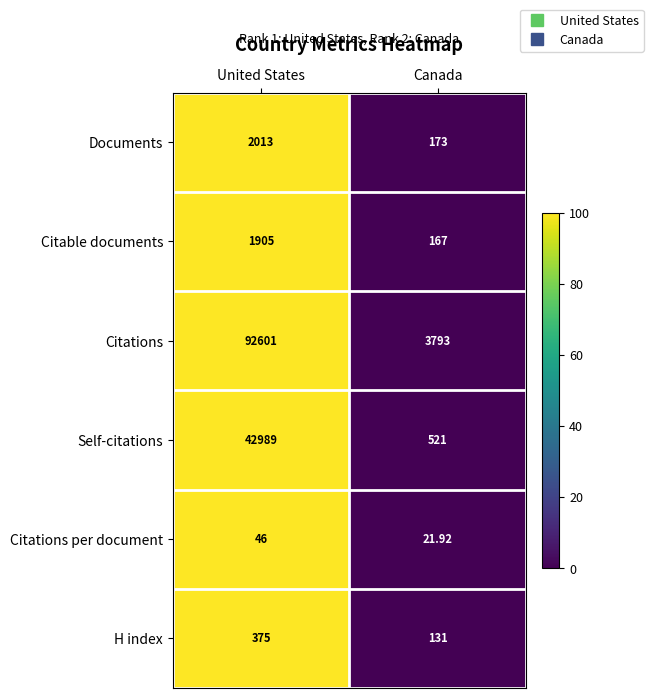

Count the number of data series in this chart.

6